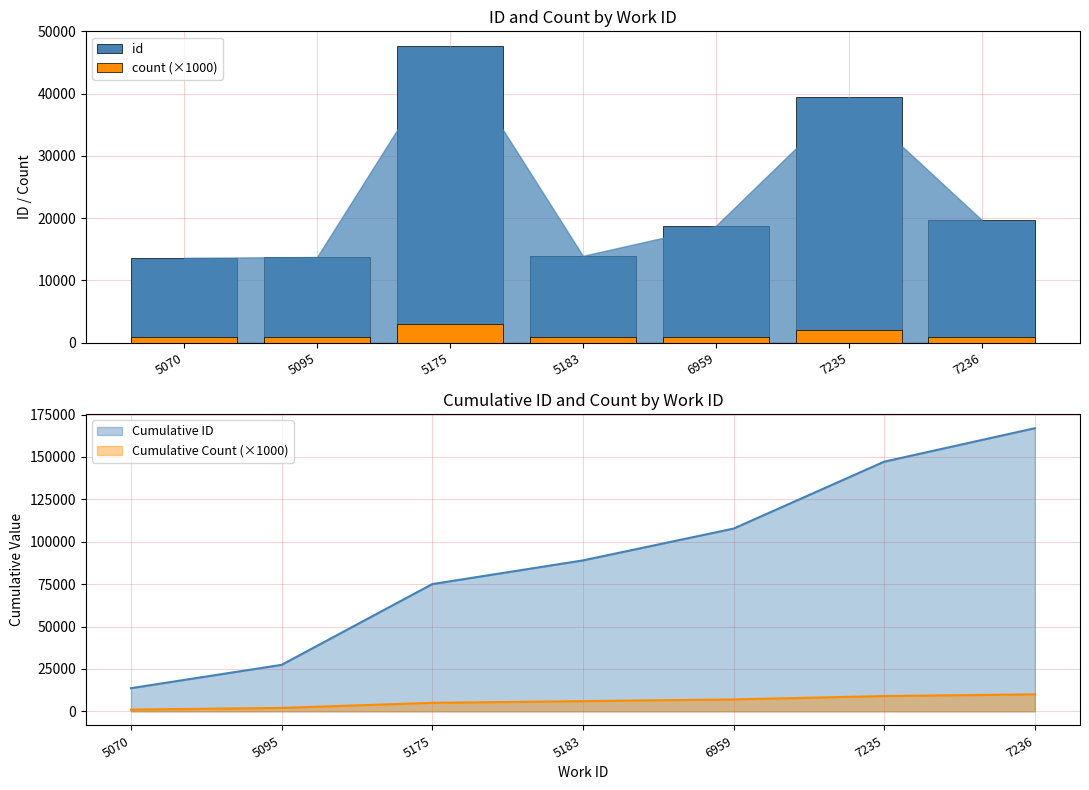

Are the bars horizontal?

No